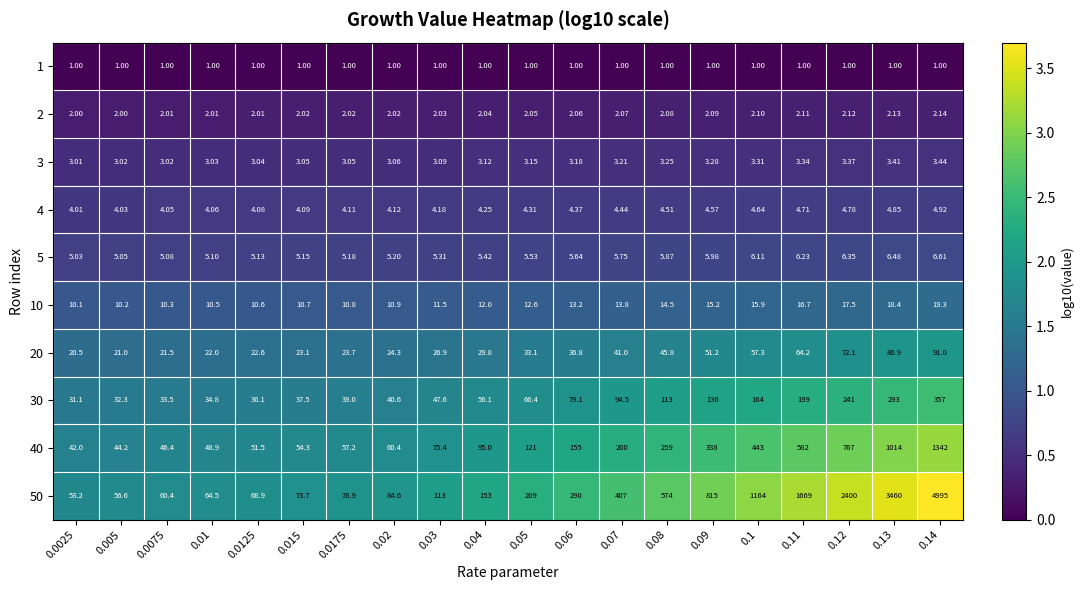

Is the value of 4 at 0.0125 greater than the value of 40 at 0.0075?

No